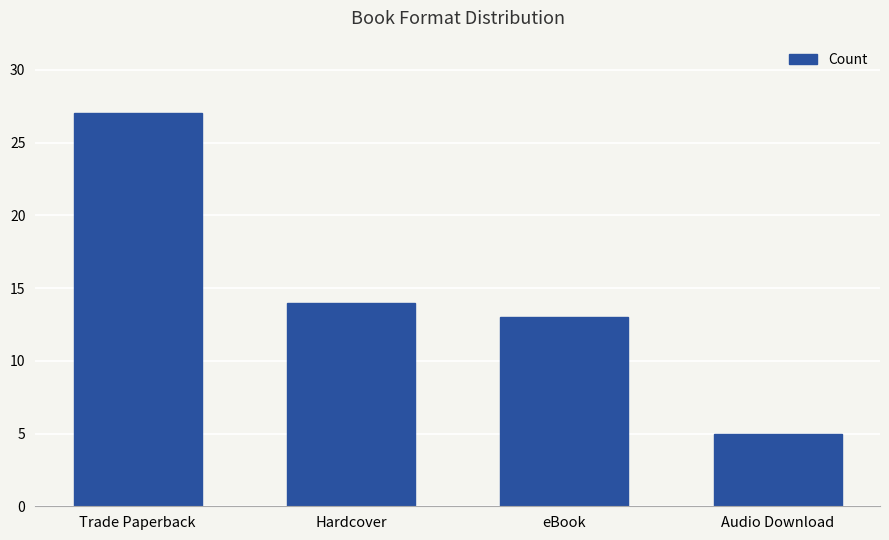

Are the bars horizontal?

No